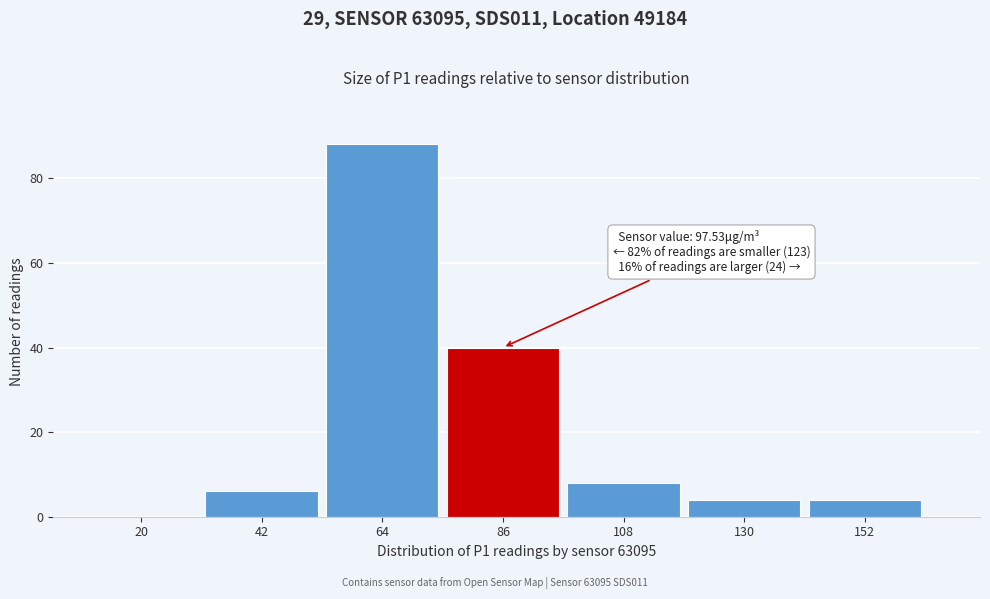

Reading left to right, extract all data points from this chart.

20=0	42=6	64=88	86=40	108=8	130=4	152=4